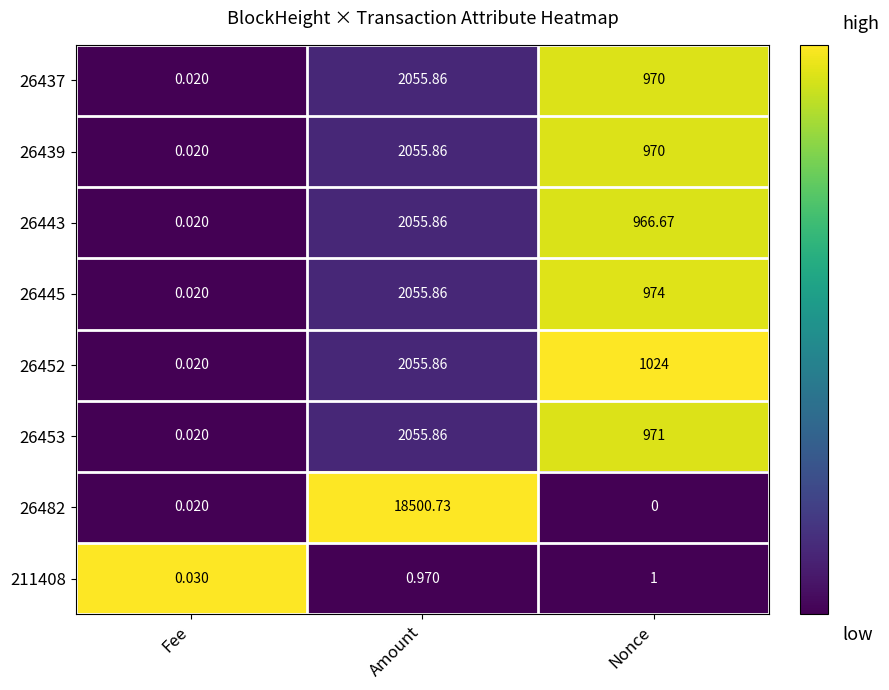

Rank the categories by 26453 value from highest to lowest.

Amount, Nonce, Fee